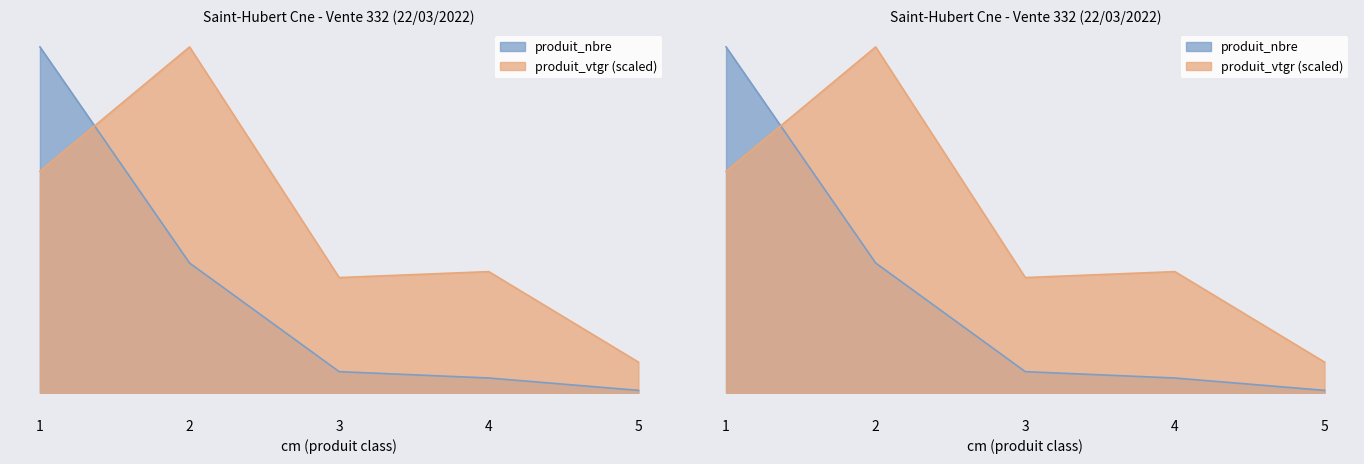

True or false: produit_nbre and produit_vtgr cross at least once.

True